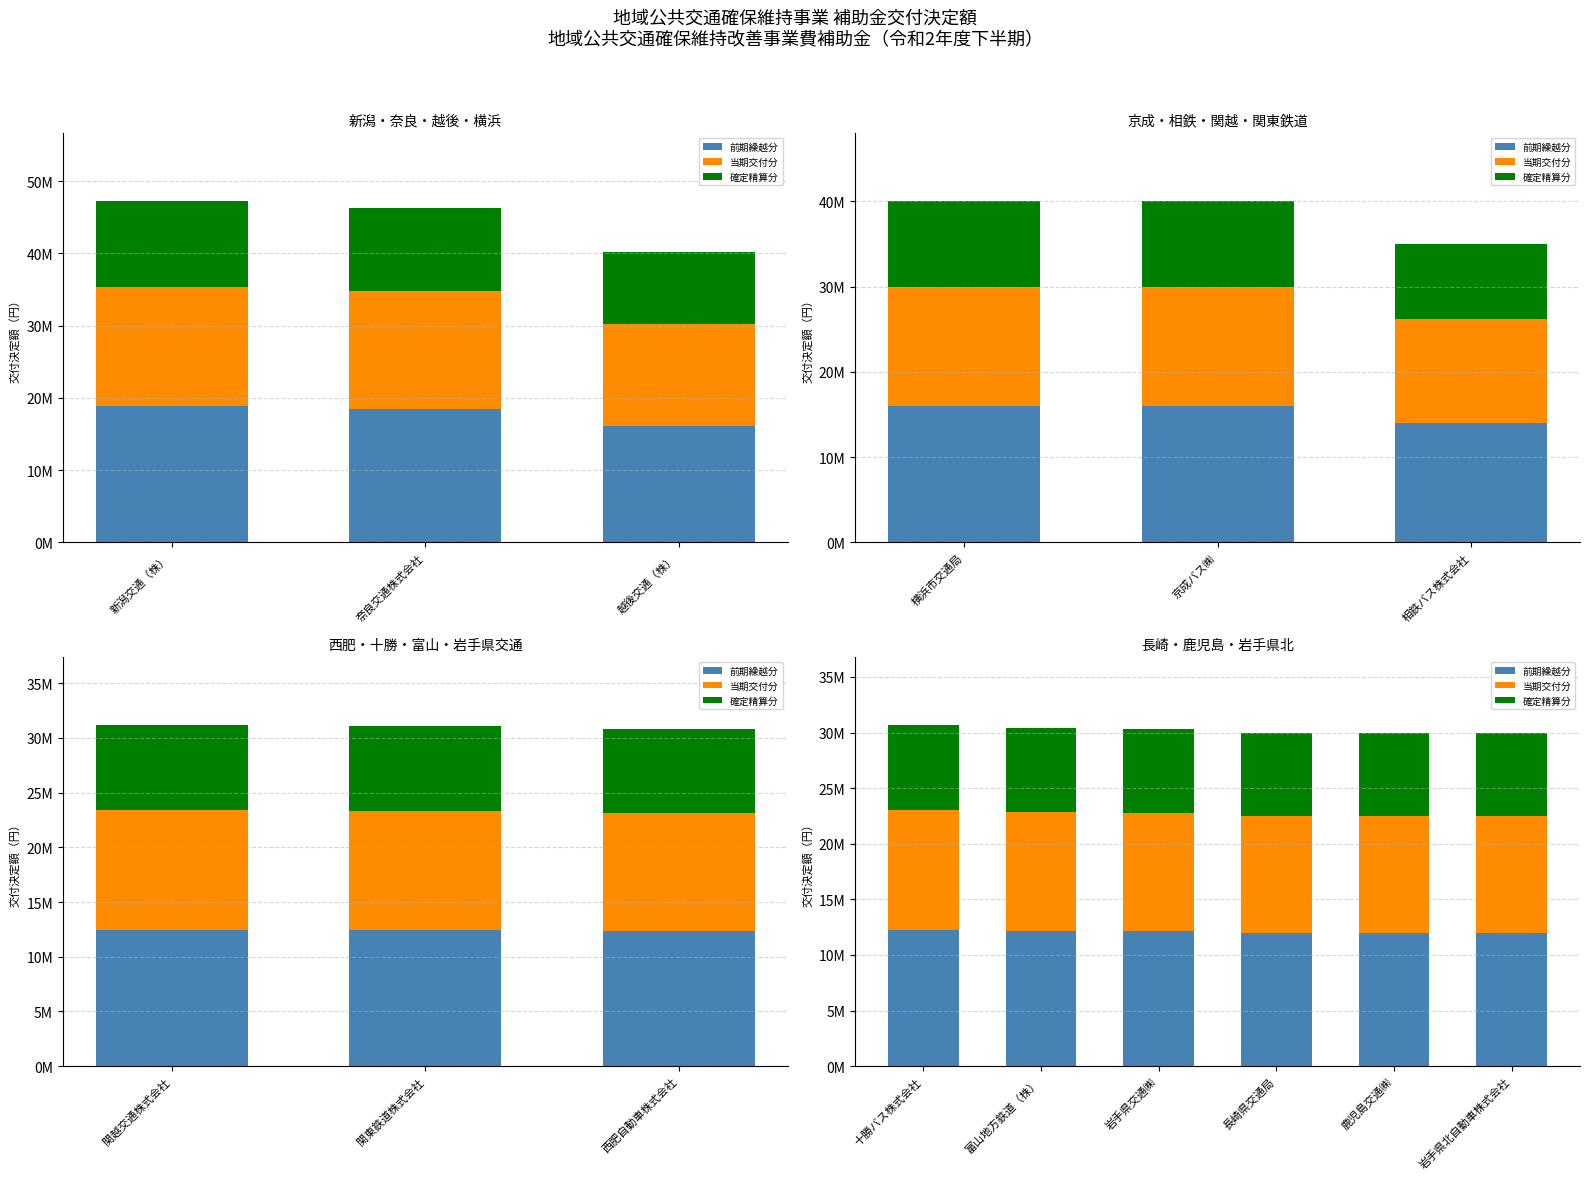

What are all the series names shown in the legend?

前期繰越分, 当期交付分, 確定精算分